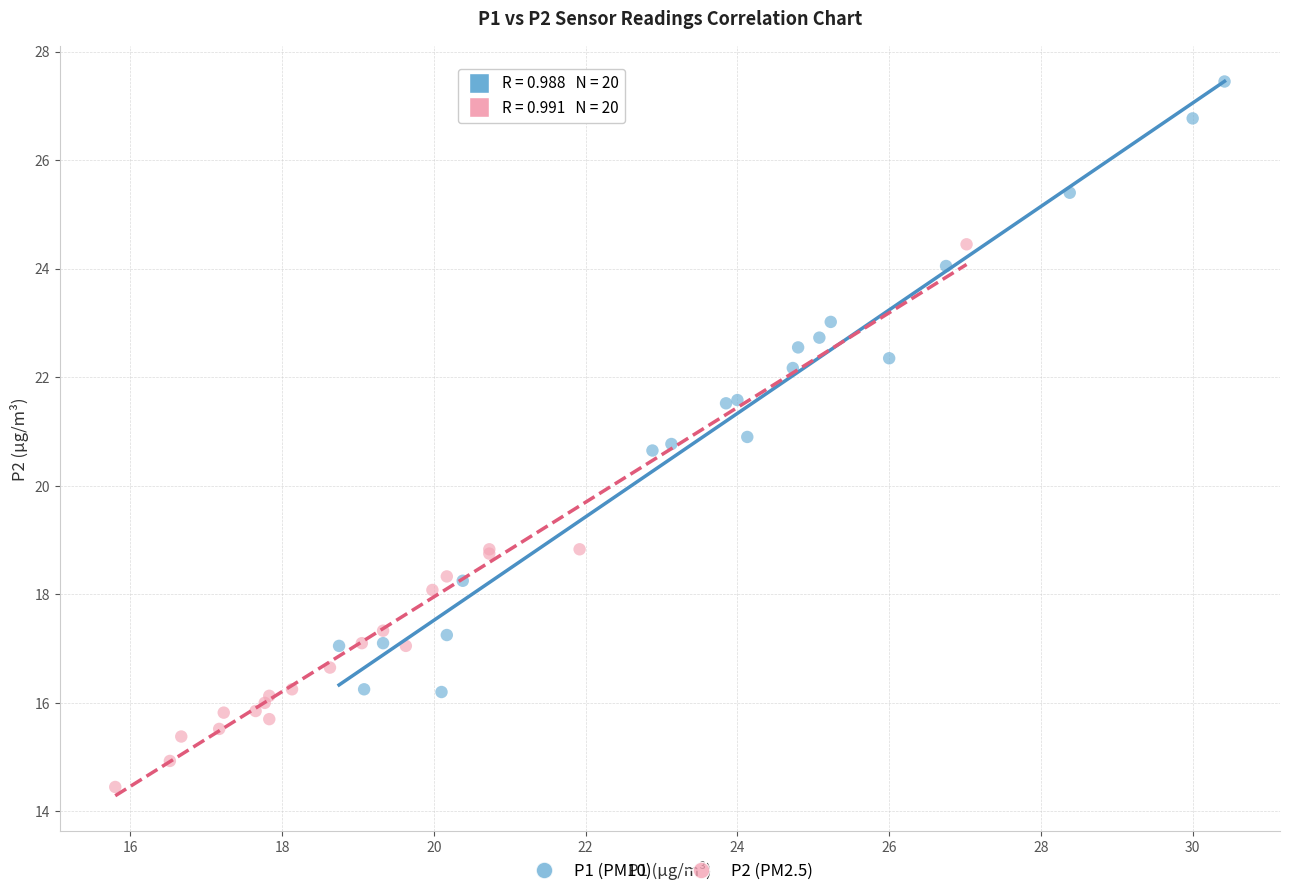

Which series contains the lowest Y value?

P2 (PM2.5)